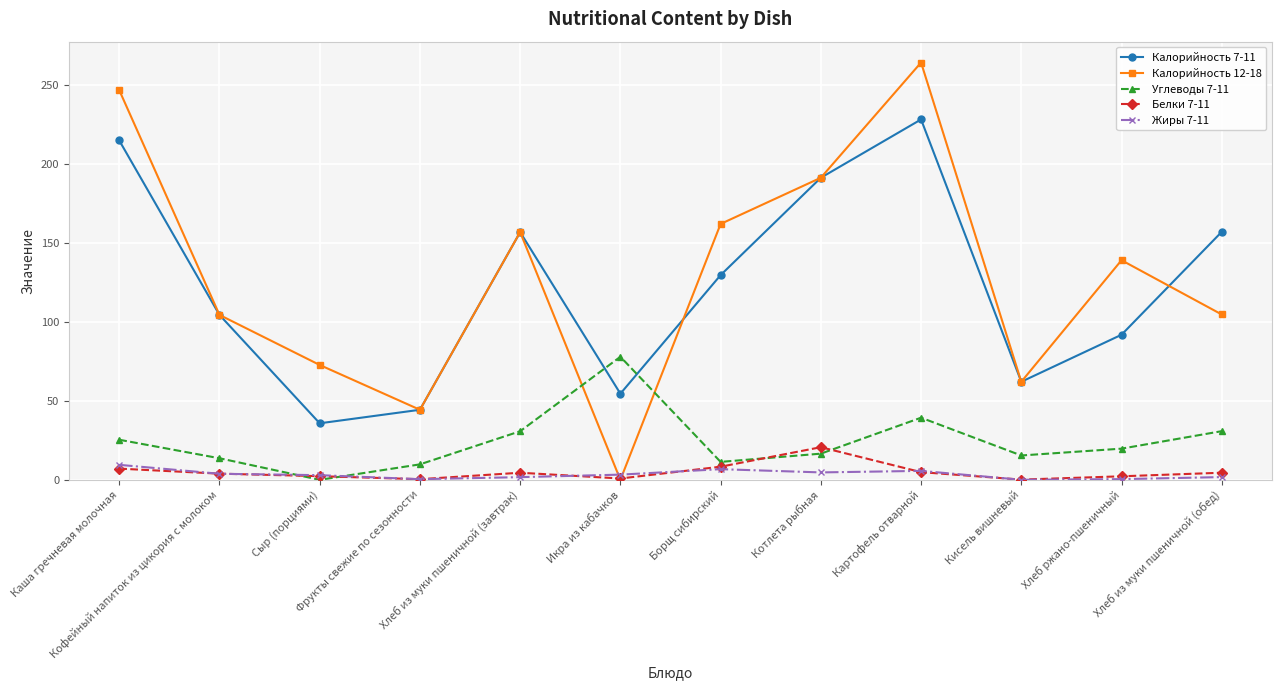

What is the difference between the maximum and minimum values in the Калорийность 12-18 series?

264.5